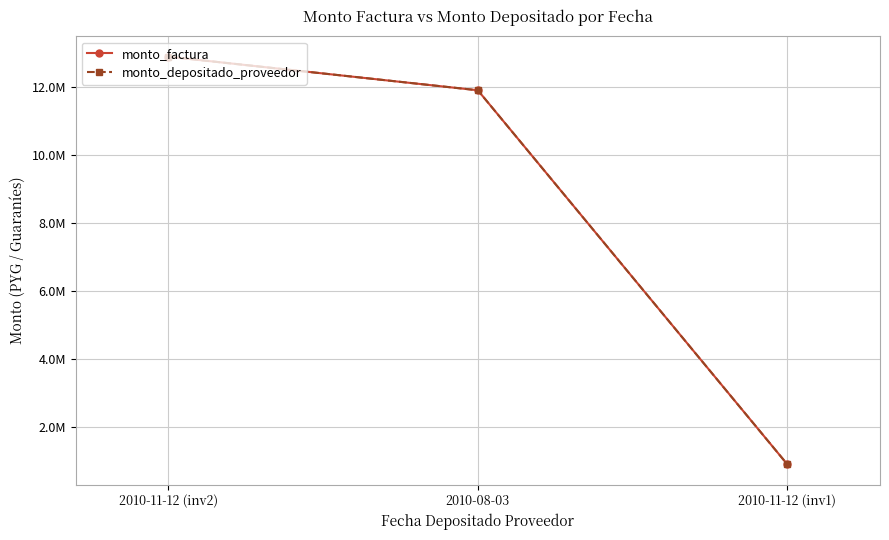

Is it true that monto_depositado_proveedor equals 4496220 at 2010-08-03?

False